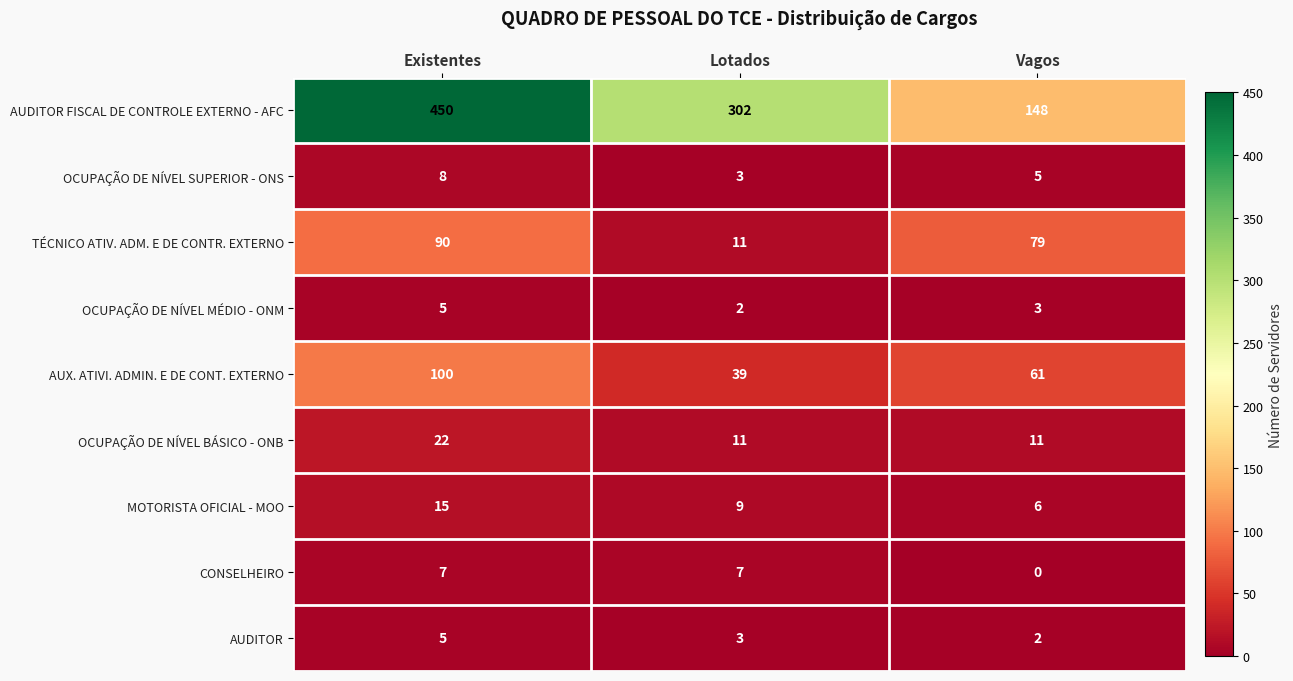

Which series has the largest range (max minus min)?

AUDITOR FISCAL DE CONTROLE EXTERNO - AFC